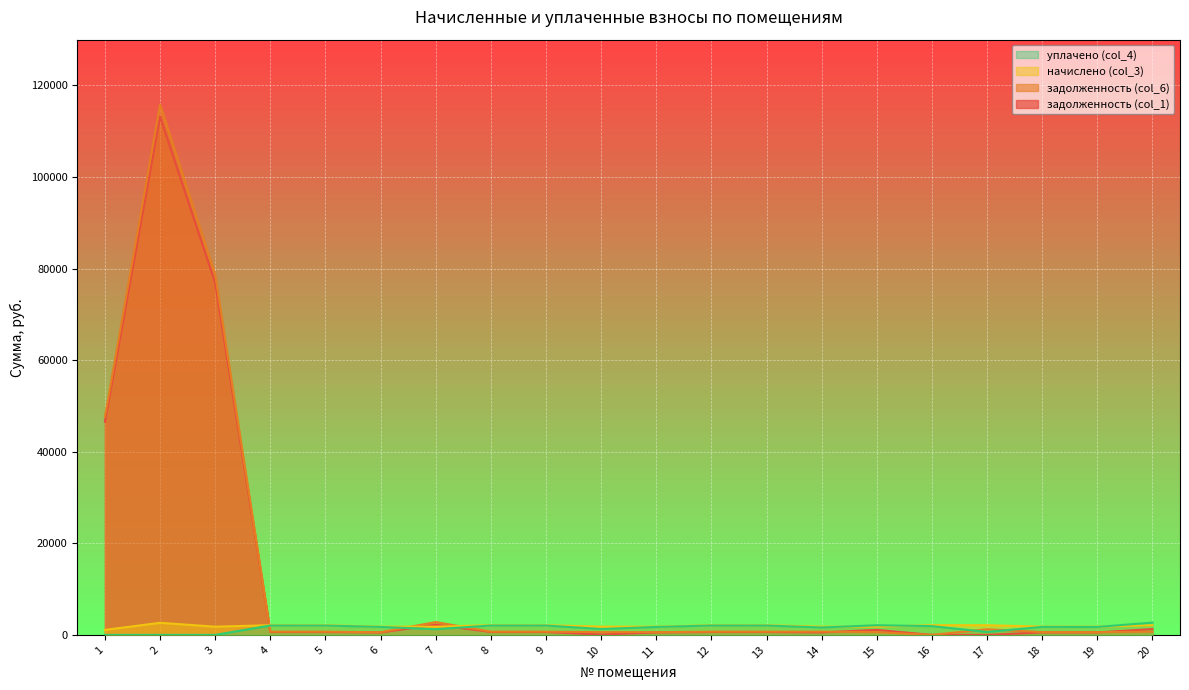

True or false: задолженность (col_1) and задолженность (col_6) cross at least once.

True